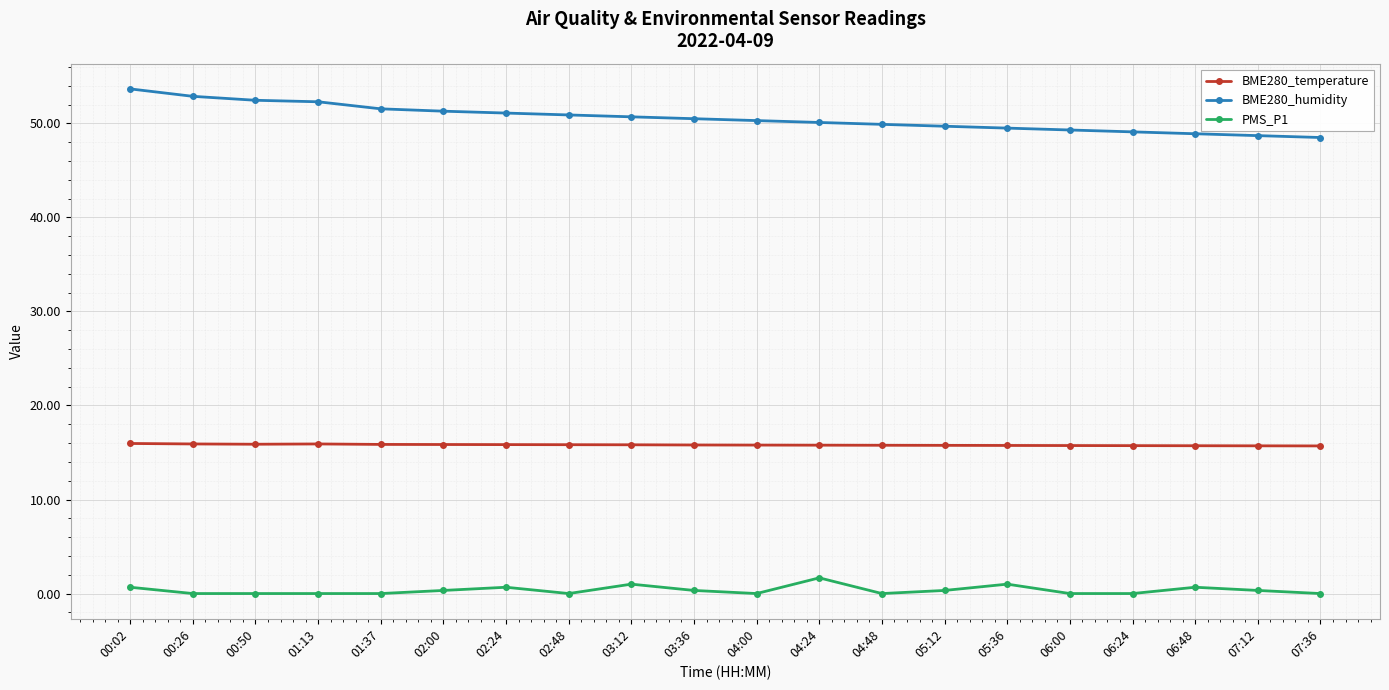

List the series in order of their peak value, highest first.

BME280_humidity, BME280_temperature, PMS_P1